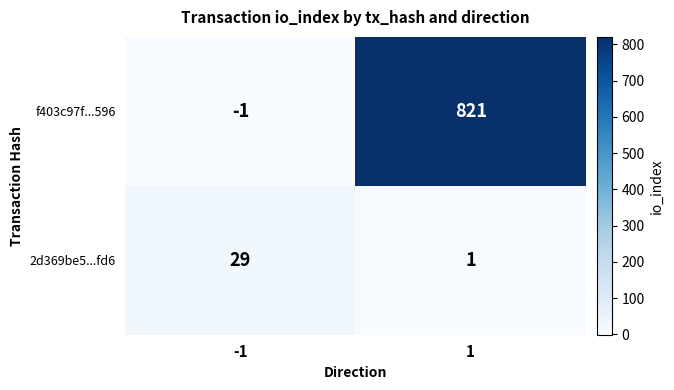

How many negative values does the f403c97f...596 series have?

1